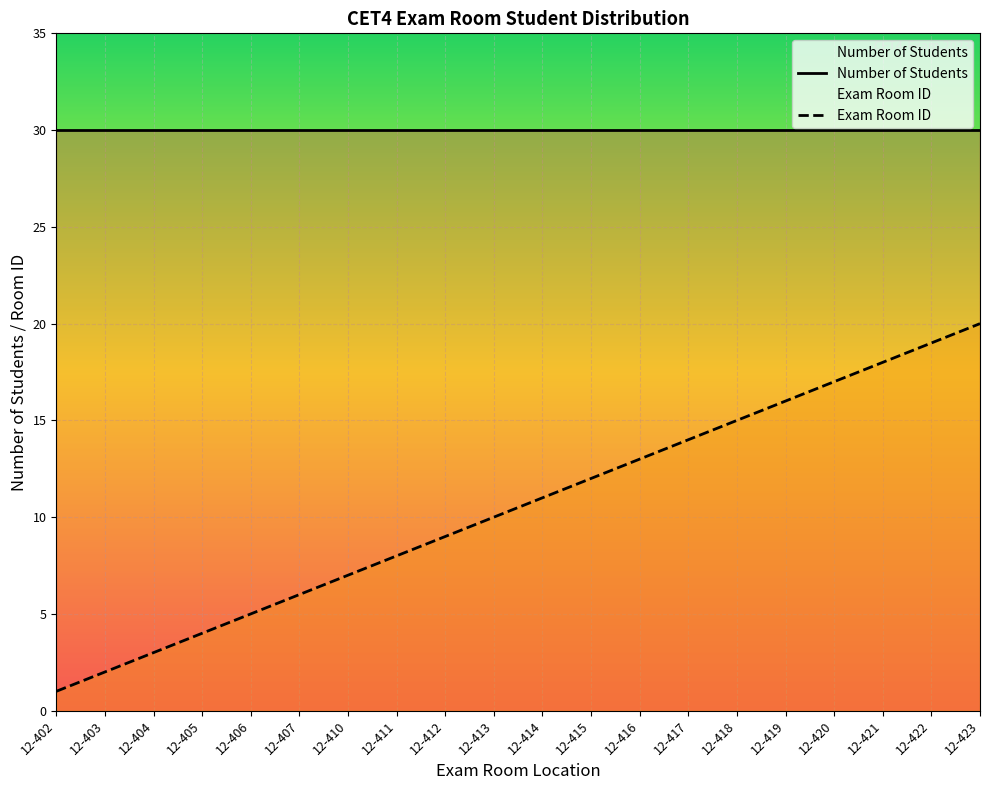

How many lines are shown in the chart?

2